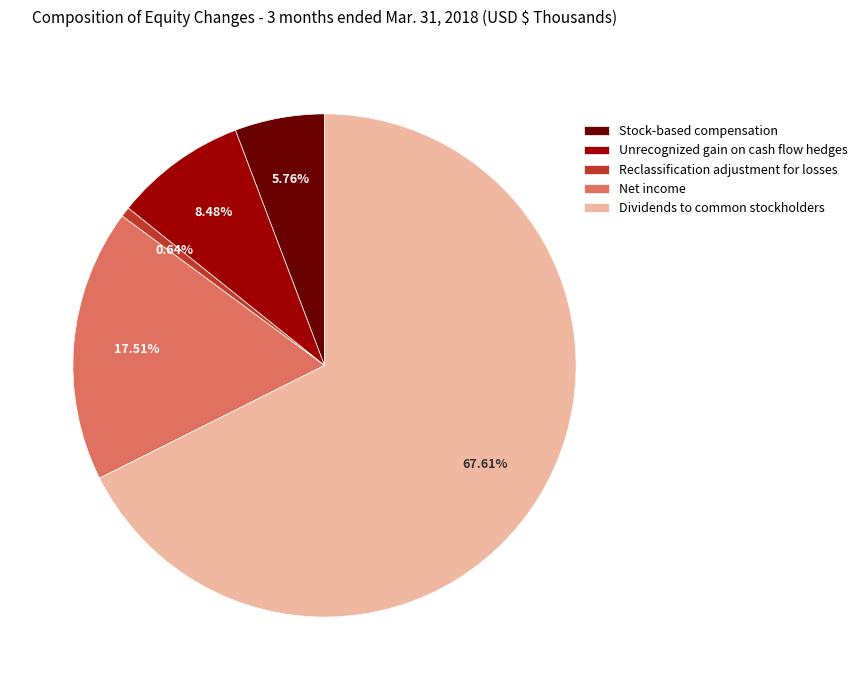

What percentage is the Reclassification adjustment for losses slice, to the nearest percent?

1%